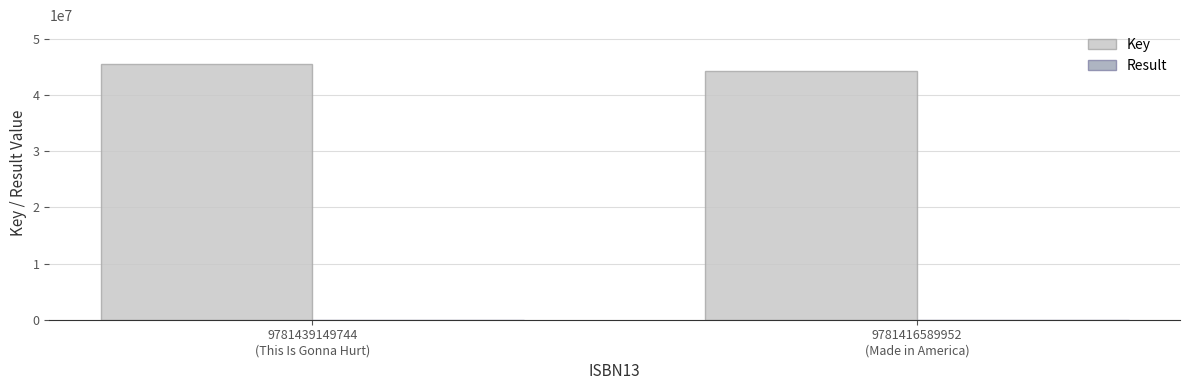

Which series has the largest total across all categories?

Key